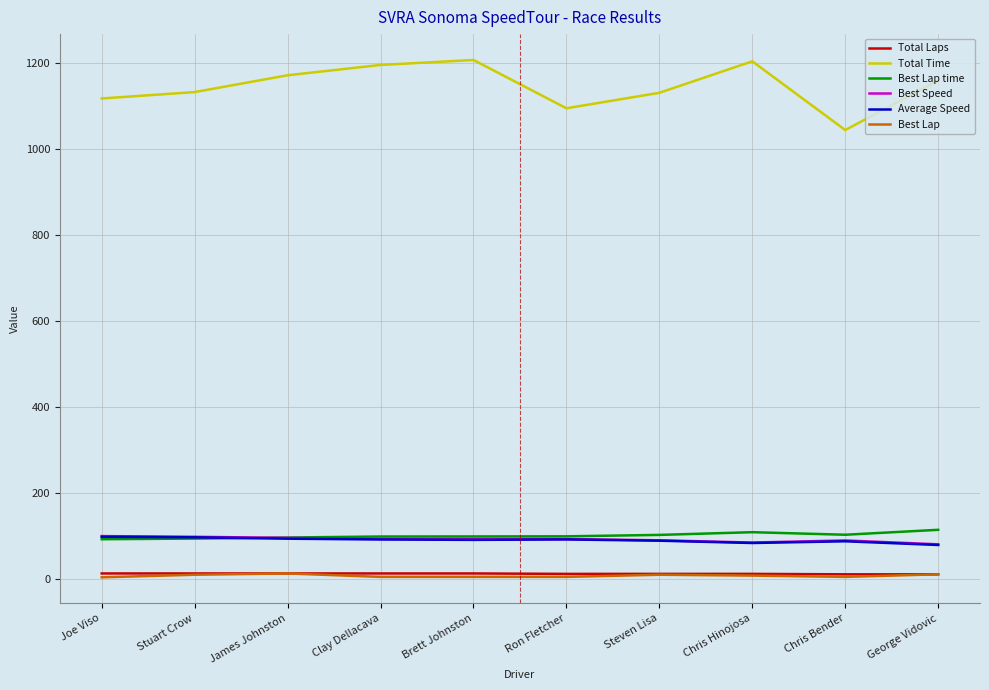

At which label does Best Lap first exceed 7?

Stuart Crow